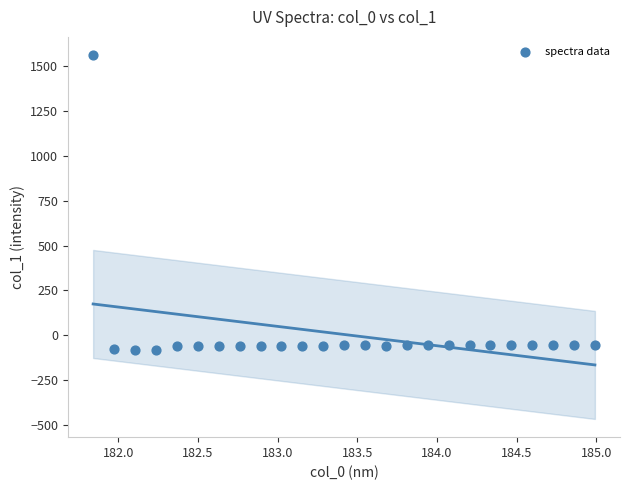

What is the range of Y values (max minus min)?

1649.8